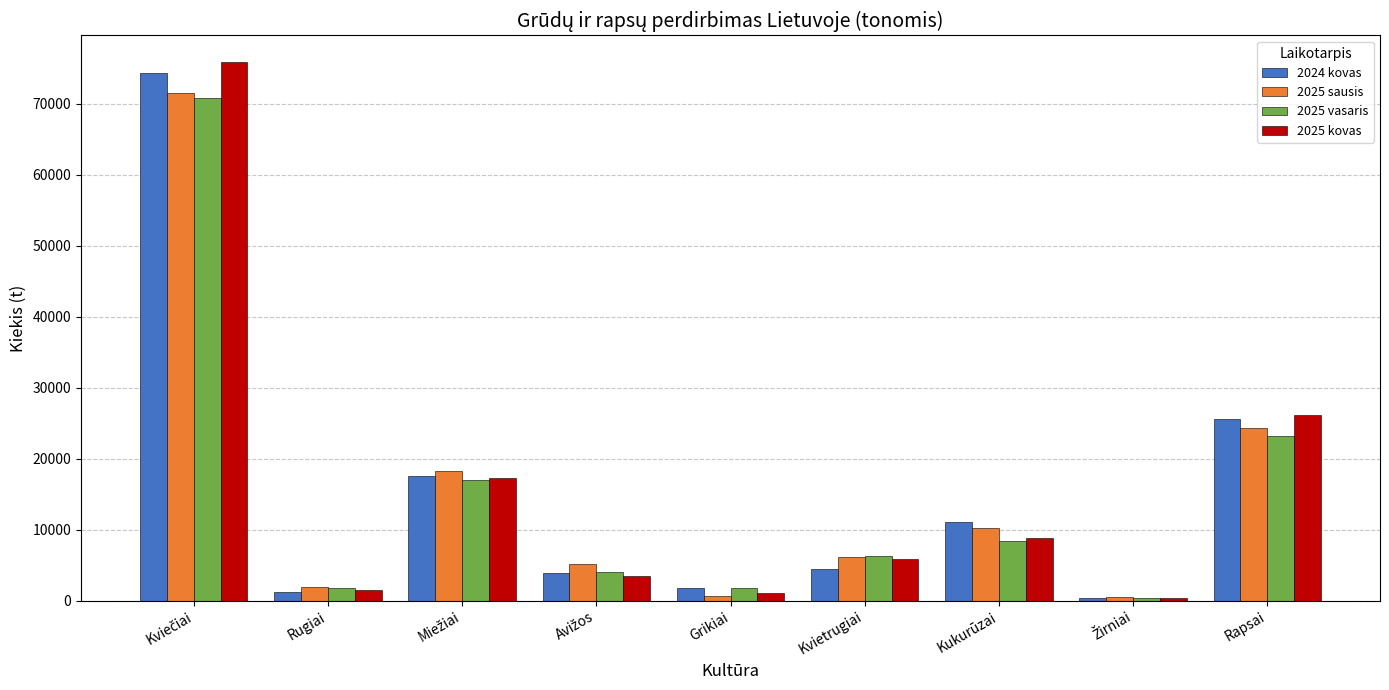

Which series has the largest range (max minus min)?

2025 kovas